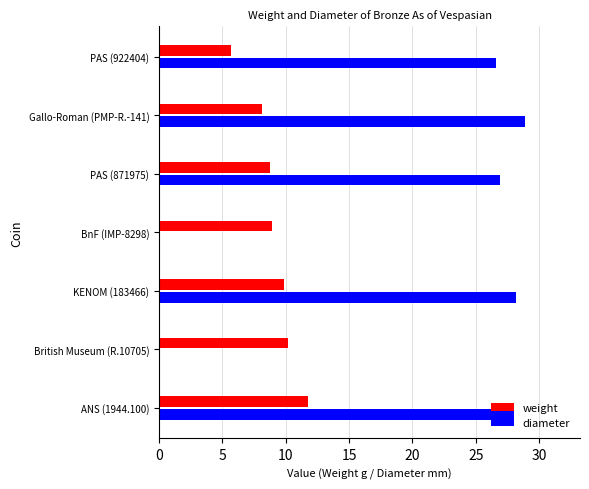

Which series has the largest range (max minus min)?

diameter